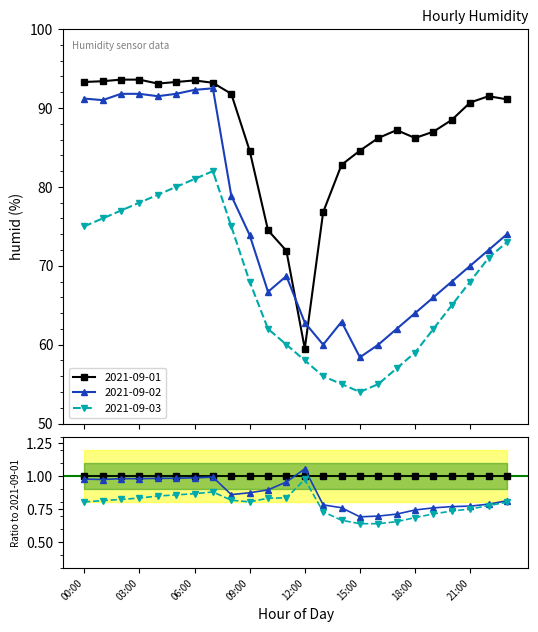

Reading left to right, what are all the values shown in this chart?

2021-09-01: 00:00=93.3	01:00=93.4	02:00=93.6	03:00=93.6	04:00=93.1	05:00=93.3	06:00=93.5	07:00=93.2	08:00=91.8	09:00=84.6	10:00=74.5	11:00=71.9	12:00=59.5	13:00=76.8	14:00=82.8	15:00=84.6	16:00=86.2	17:00=87.2	18:00=86.2	19:00=87.0	20:00=88.5	21:00=90.7	22:00=91.5	23:00=91.1
2021-09-02: 00:00=91.2	01:00=91.0	02:00=91.8	03:00=91.8	04:00=91.5	05:00=91.8	06:00=92.3	07:00=92.5	08:00=78.9	09:00=73.9	10:00=66.7	11:00=68.7	12:00=62.8	13:00=60.0	14:00=62.9	15:00=58.4	16:00=60.0	17:00=62.0	18:00=64.0	19:00=66.0	20:00=68.0	21:00=70.0	22:00=72.0	23:00=74.0
2021-09-03: 00:00=75.0	01:00=76.0	02:00=77.0	03:00=78.0	04:00=79.0	05:00=80.0	06:00=81.0	07:00=82.0	08:00=75.0	09:00=68.0	10:00=62.0	11:00=60.0	12:00=58.0	13:00=56.0	14:00=55.0	15:00=54.0	16:00=55.0	17:00=57.0	18:00=59.0	19:00=62.0	20:00=65.0	21:00=68.0	22:00=71.0	23:00=73.0